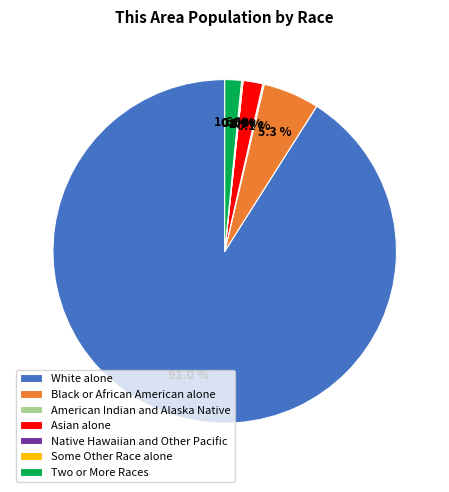

Between White alone and Two or More Races, which is larger?

White alone